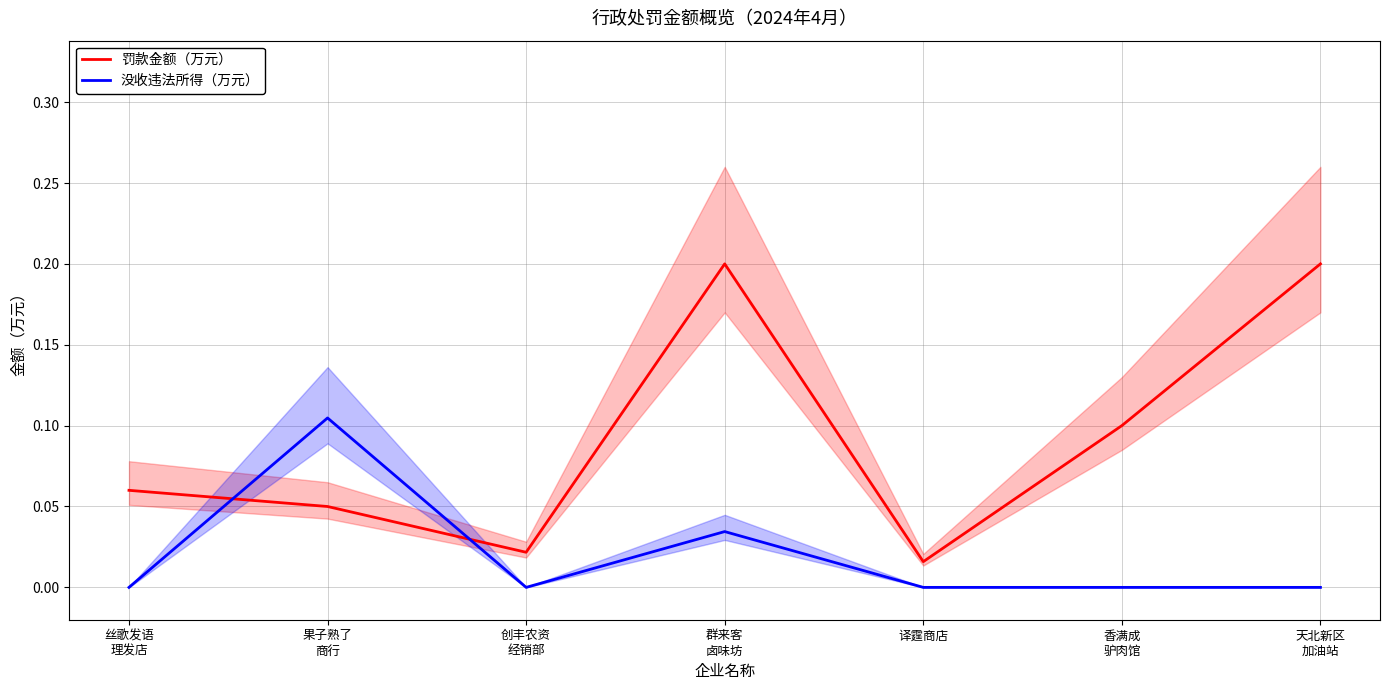

At which label is 罚款金额（万元） closest to 0?

译霆商店